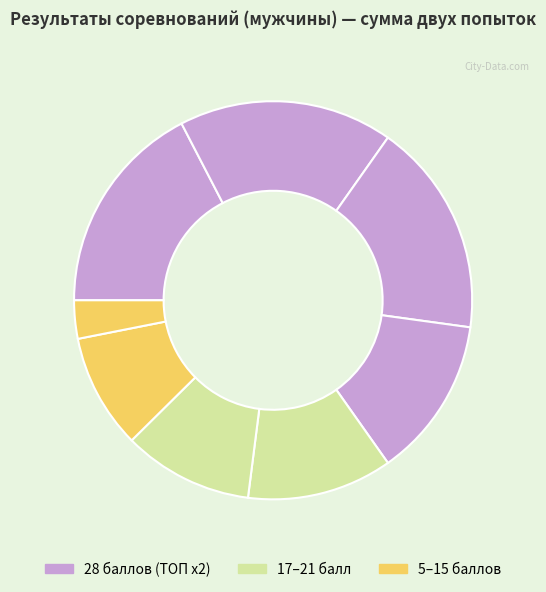

How many segments does this pie chart have?

8